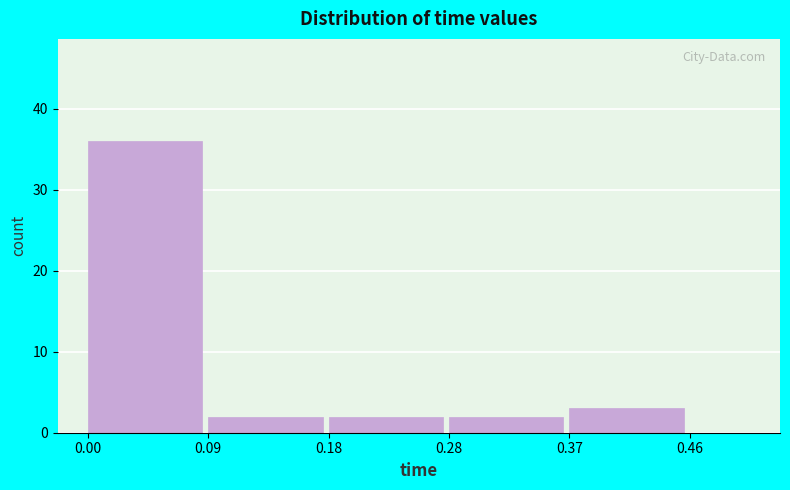

How tall is the bar that spans 0.37 to 0.46 on the x-axis? The values are not printed on the chart, so give them approximately, as read against the axis.

3